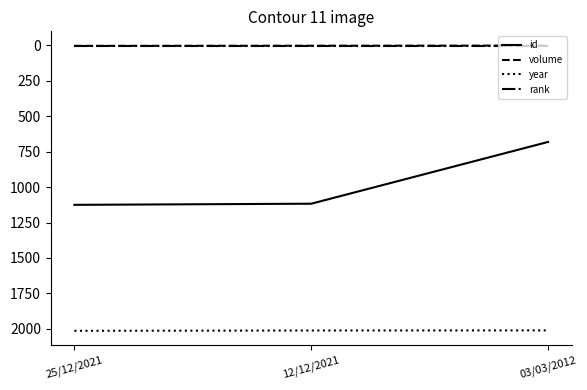

What value does the year series have at 25/12/2021?

2014